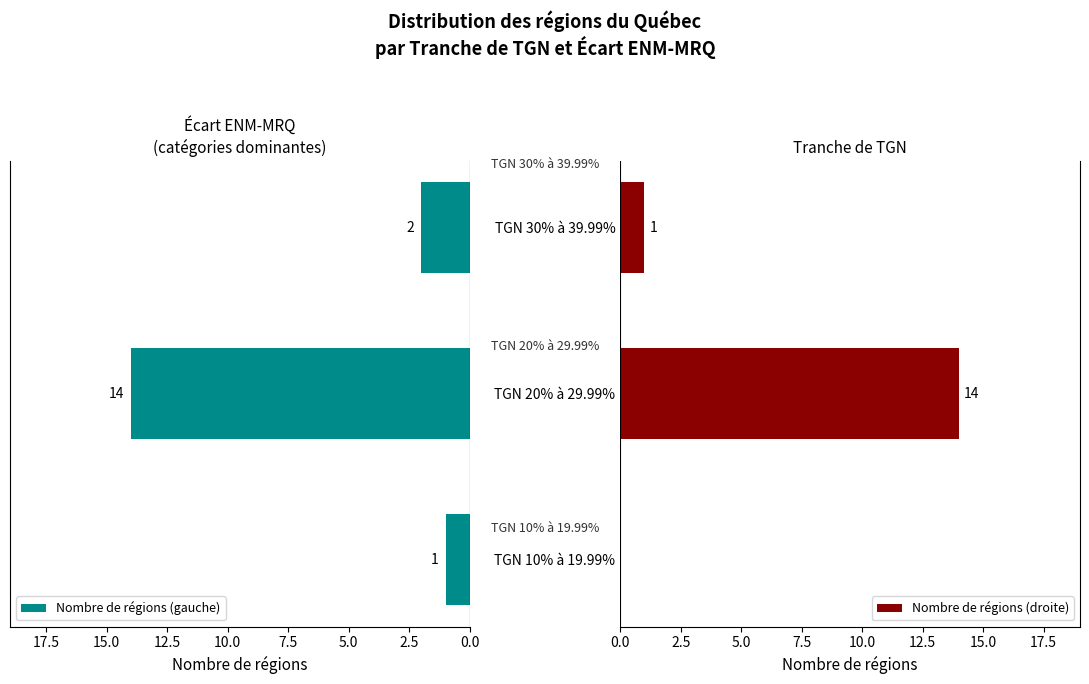

Is it true that Nombre de régions (droite) equals 14 at TGN 20% à 29.99%?

True